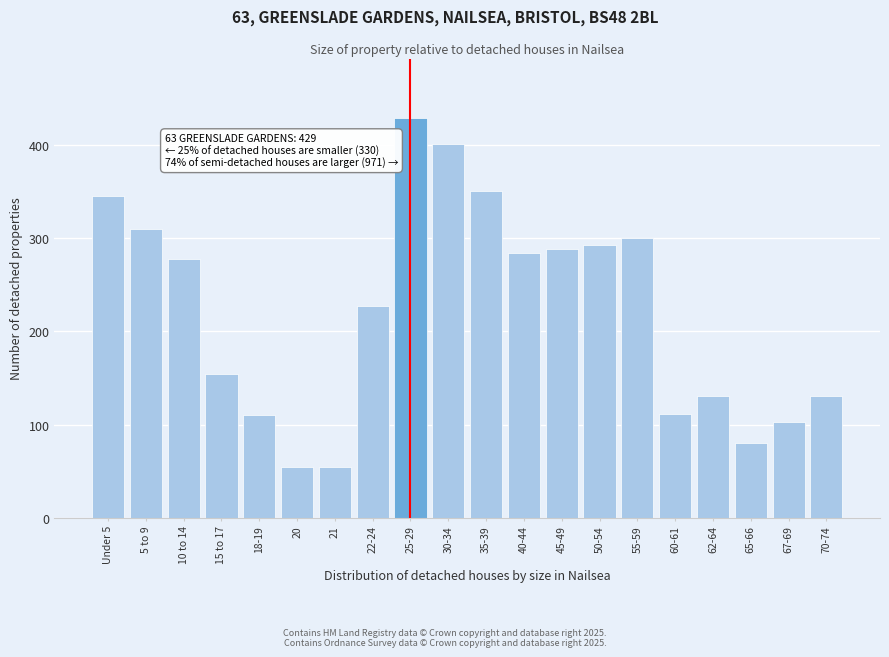

At which label is the value closest to 241?

22-24